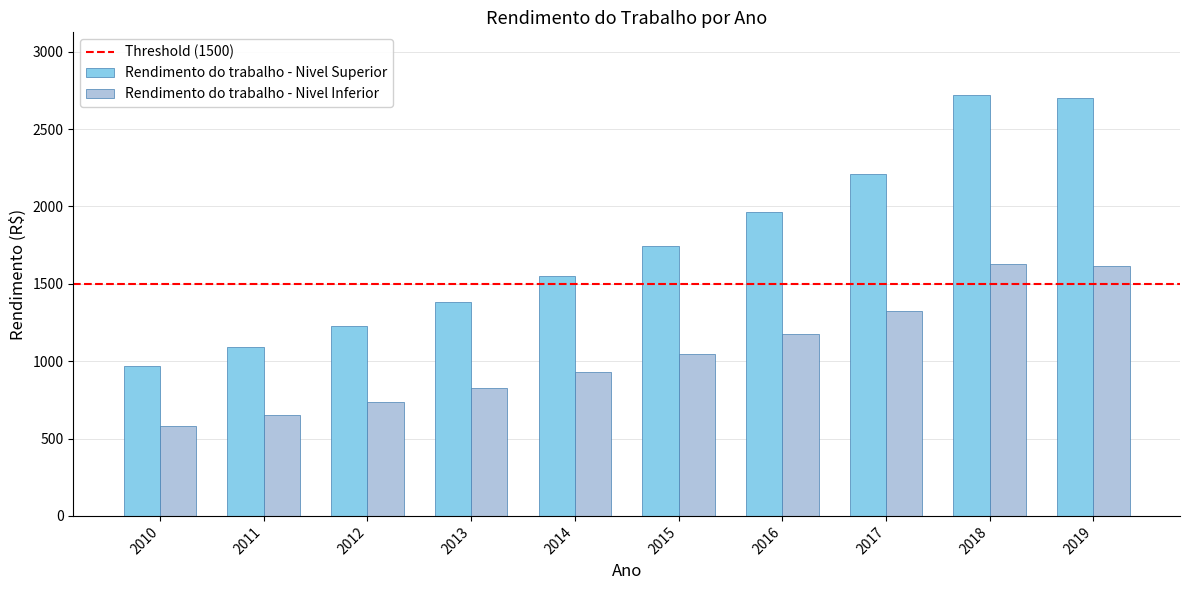

Which series has the largest total across all categories?

Rendimento do trabalho - Nivel Superior